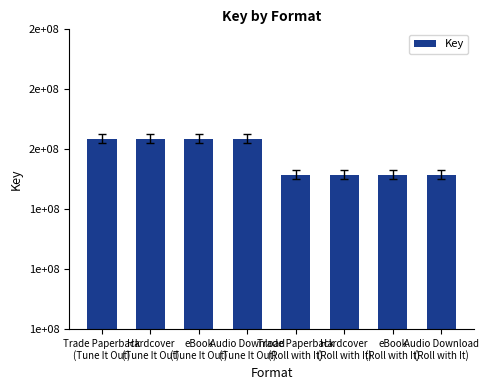

What value does the data have at Hardcover
(Roll with It), to the nearest 50?

151470300